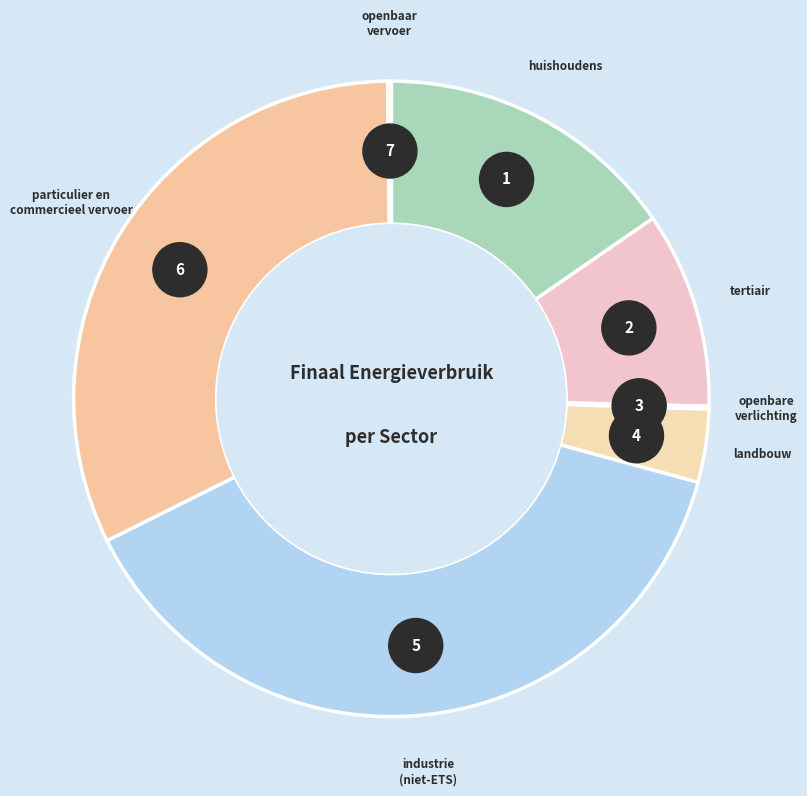

To the nearest percent, what is the average slice percentage?

14%